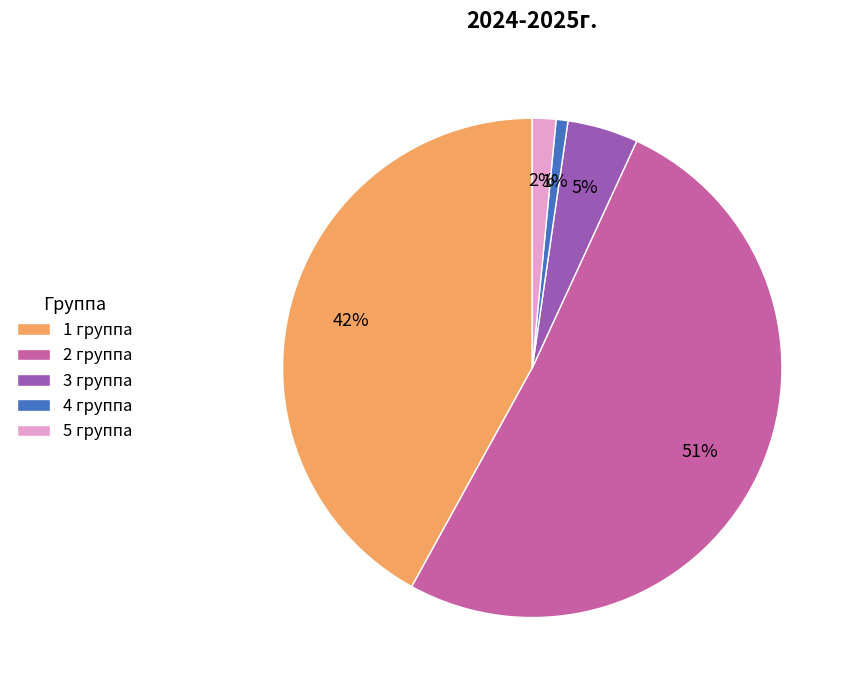

Which slice is the largest?

2 группа